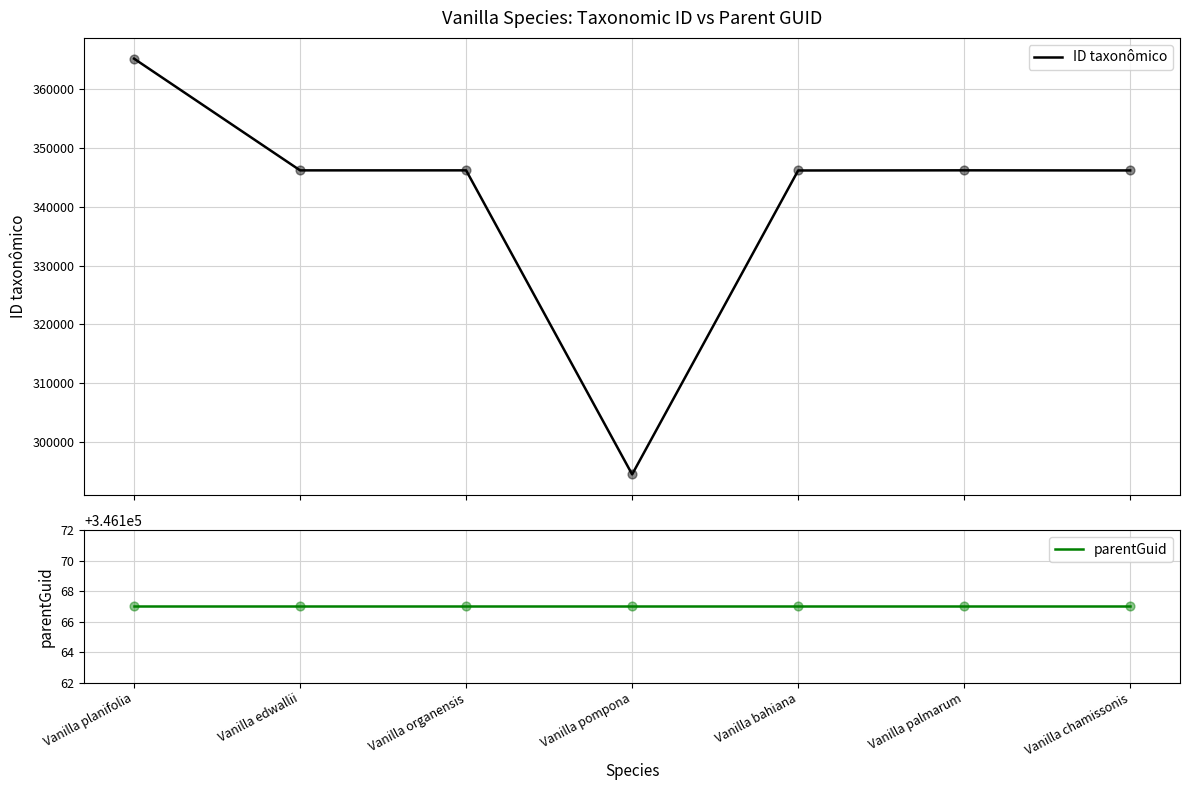

Which series has the widest spread of Y values?

ID taxonômico